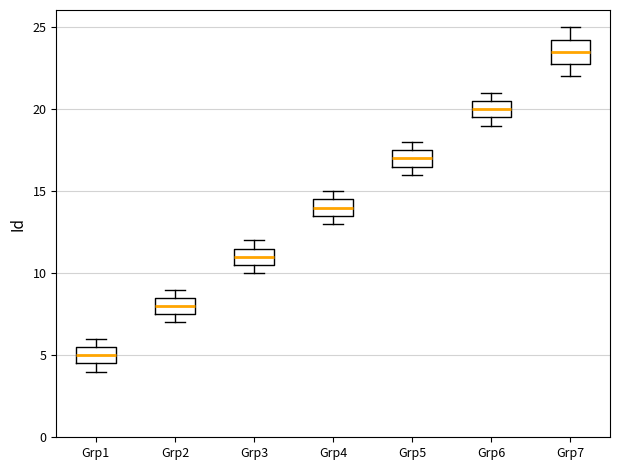

Where does the median line of the box for Grp1 sit on the y-axis? The values are not printed on the chart, so give them approximately, as read against the axis.

5.0